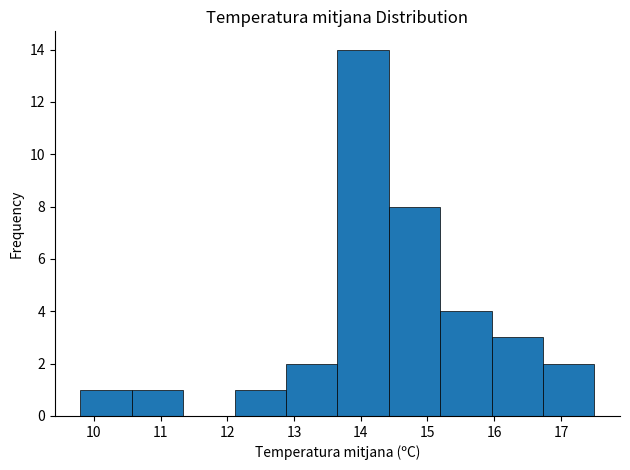

Over which range of the x-axis is the bar tallest?

13.65 to 14.42